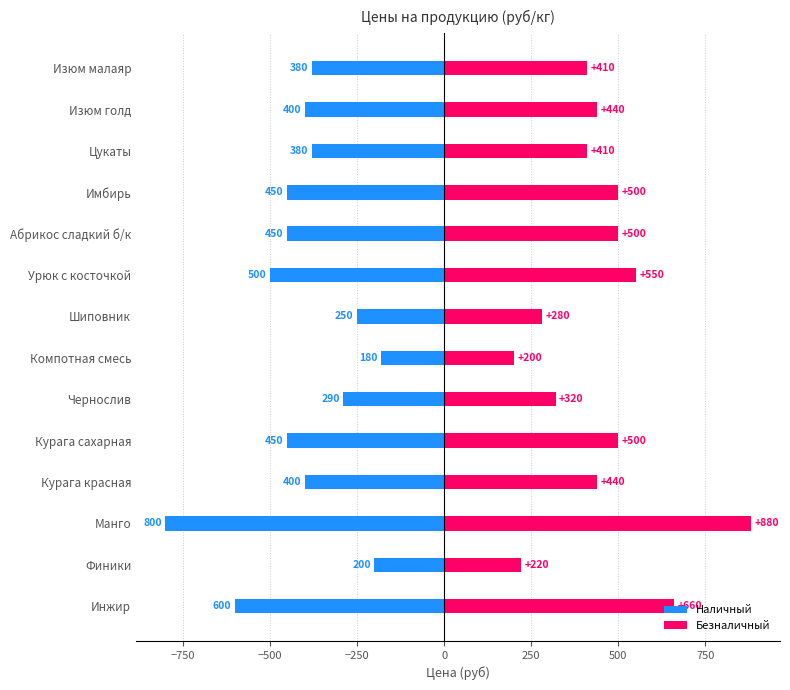

What position from the right is Курага красная?

11